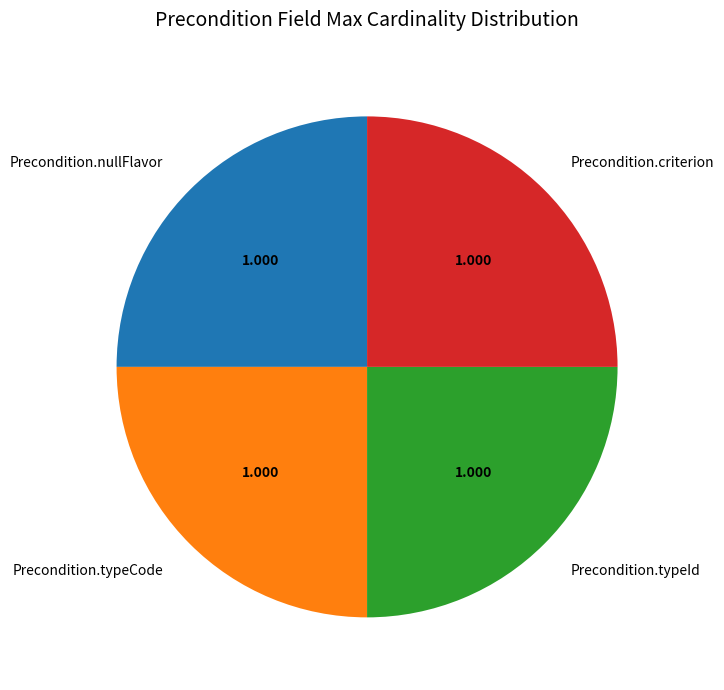

Count the number of slices in the pie.

4